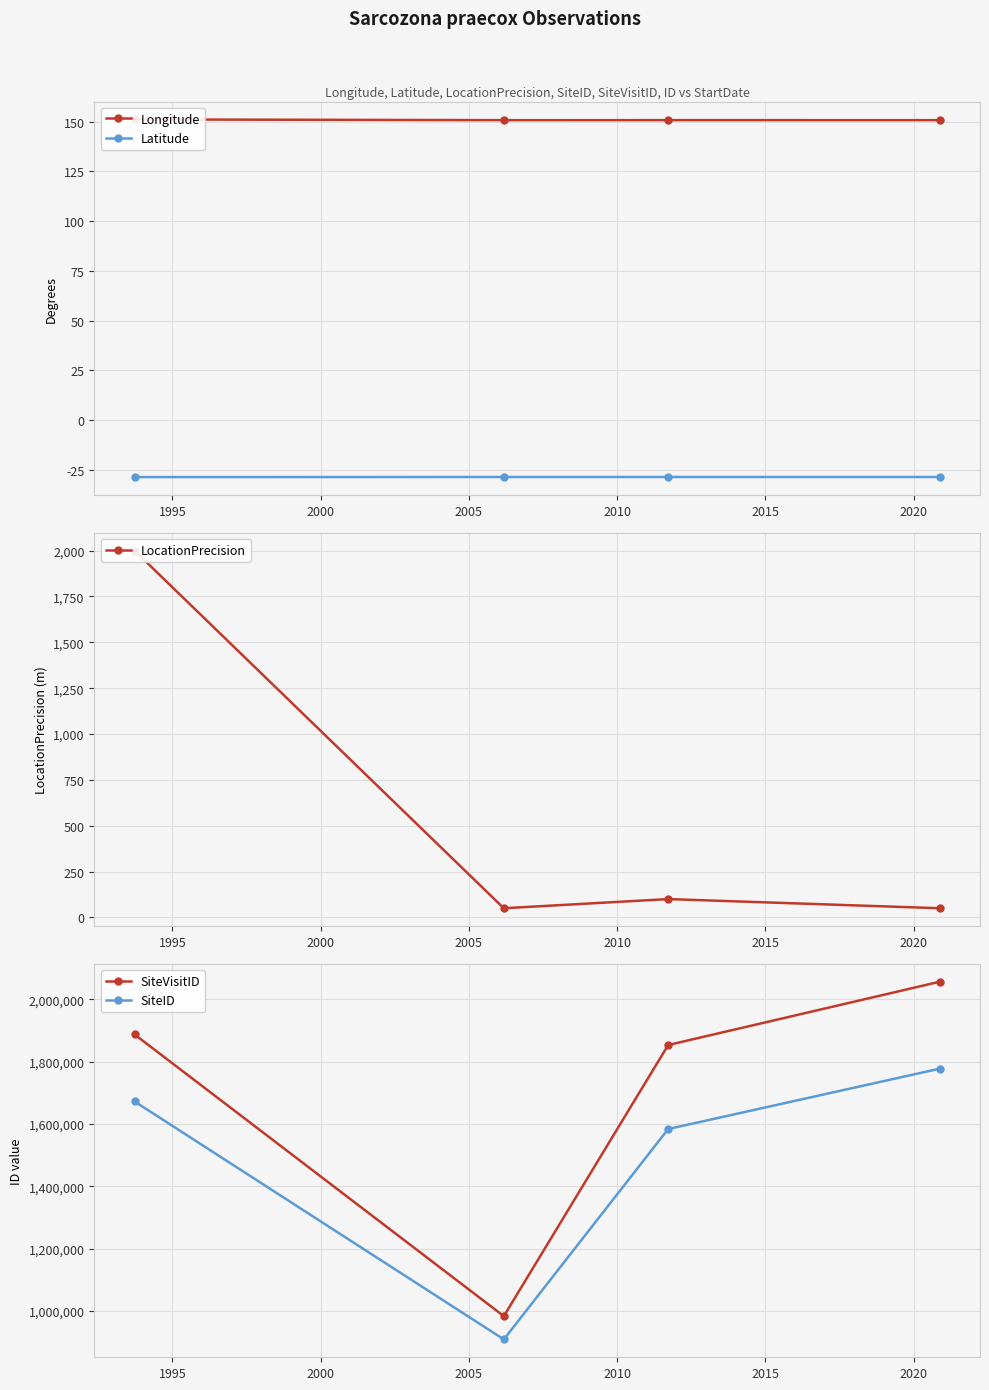

What is the value of the Latitude point at the 3rd from the left?

-28.6